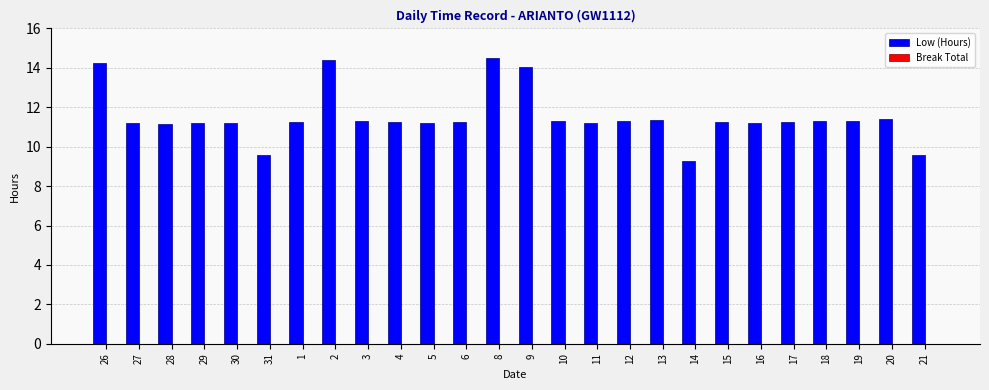

What is the greatest value displayed?

14.5